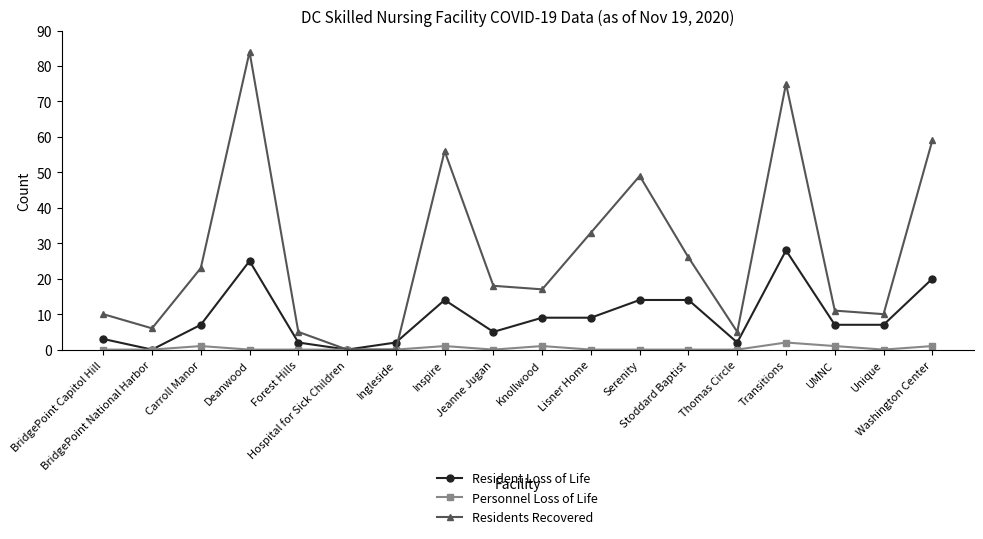

At which label does Residents Recovered first exceed 18?

Carroll Manor